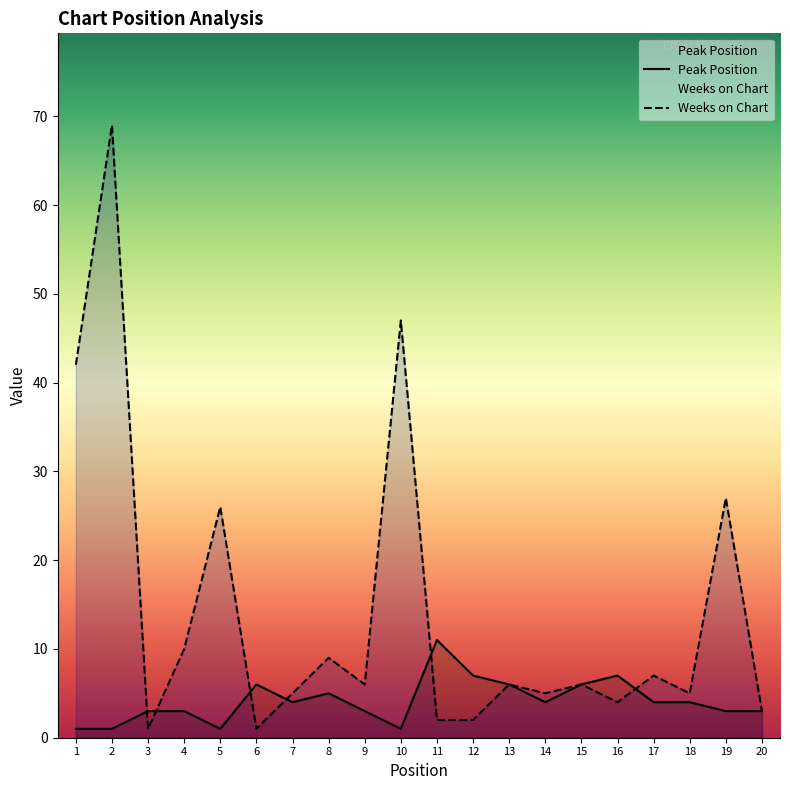

What is the lowest value of the Peak Position series?

1